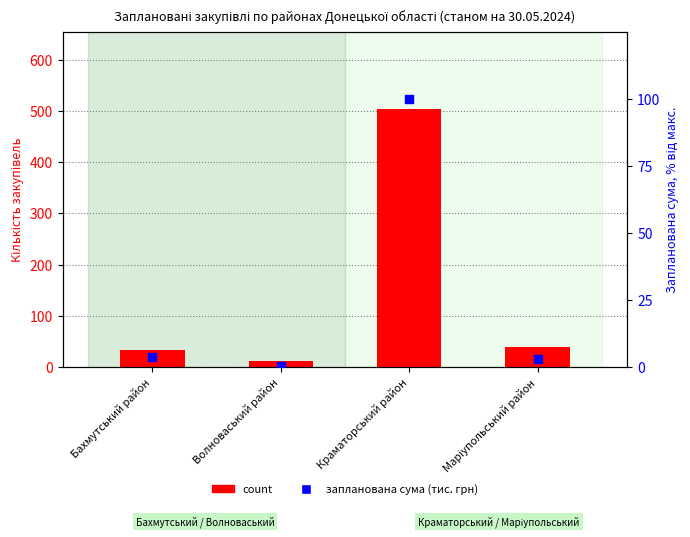

What are all the series names shown in the legend?

count, запланована сума (тис. грн)